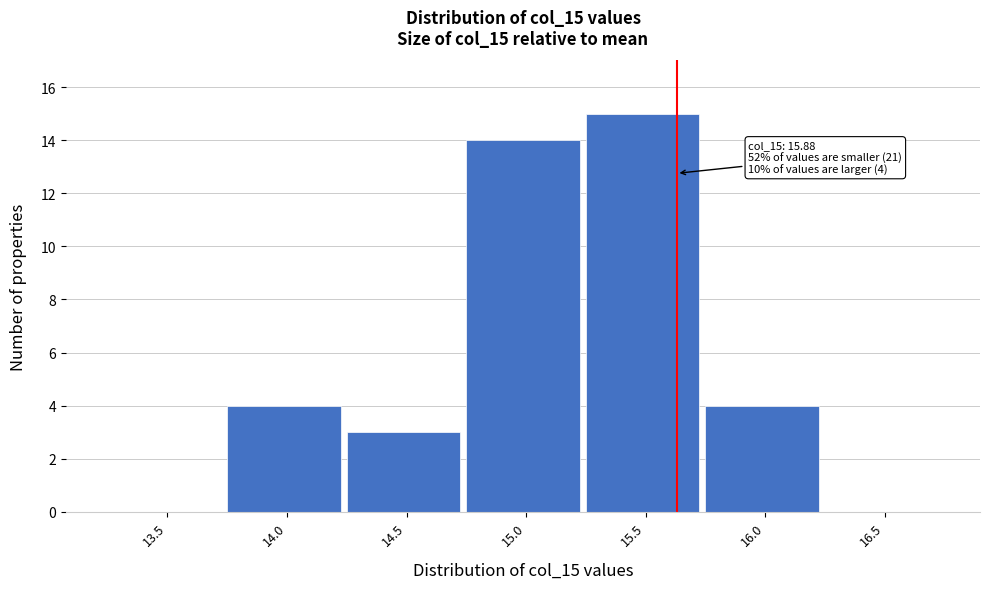

Reading left to right, extract all data points from this chart.

13.5=0	14.0=4	14.5=3	15.0=14	15.5=15	16.0=4	16.5=0